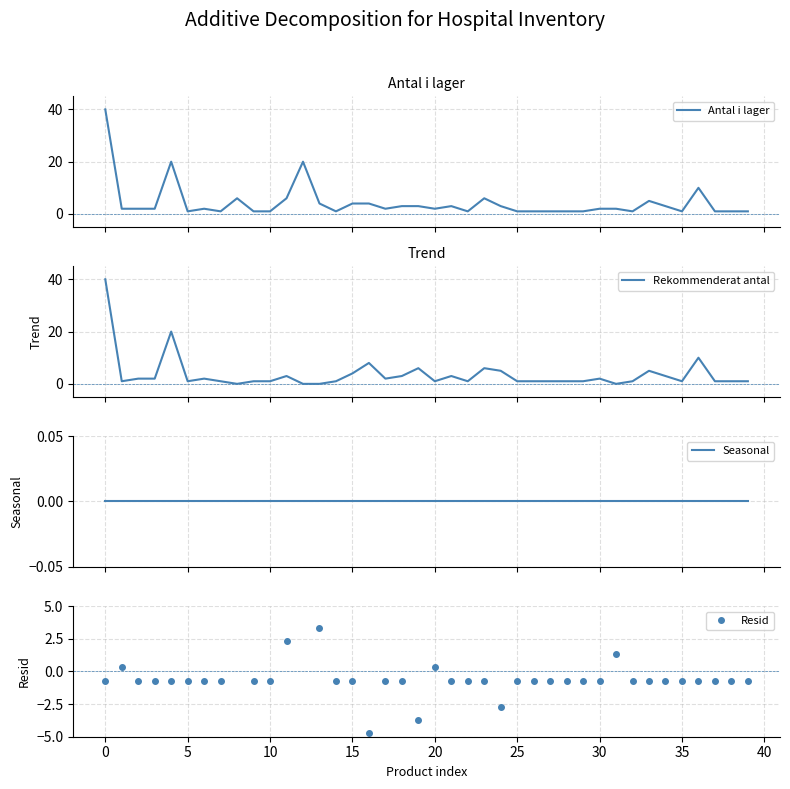

Reading right to left, extract all data points from this chart.

Antal i lager: 1.0	1.0	1.0	10.0	1.0	3.0	5.0	1.0	2.0	2.0	1.0	1.0	1.0	1.0	1.0	3.0	6.0	1.0	3.0	2.0	3.0	3.0	2.0	4.0	4.0	1.0	4.0	20.0	6.0	1.0	1.0	6.0	1.0	2.0	1.0	20.0	2.0	2.0	2.0	40.0
Rekommenderat antal: 1.0	1.0	1.0	10.0	1.0	3.0	5.0	1.0	0.0	2.0	1.0	1.0	1.0	1.0	1.0	5.0	6.0	1.0	3.0	1.0	6.0	3.0	2.0	8.0	4.0	1.0	0.0	0.0	3.0	1.0	1.0	0.0	1.0	2.0	1.0	20.0	2.0	2.0	1.0	40.0
Seasonal: 0.0	0.0	0.0	0.0	0.0	0.0	0.0	0.0	0.0	0.0	0.0	0.0	0.0	0.0	0.0	0.0	0.0	0.0	0.0	0.0	0.0	0.0	0.0	0.0	0.0	0.0	0.0	0.0	0.0	0.0	0.0	0.0	0.0	0.0	0.0	0.0	0.0	0.0	0.0	0.0
Resid: -0.7	-0.7	-0.7	-0.7	-0.7	-0.7	-0.7	-0.7	1.3	-0.7	-0.7	-0.7	-0.7	-0.7	-0.7	-2.7	-0.7	-0.7	-0.7	0.3	-3.7	-0.7	-0.7	-4.7	-0.7	-0.7	3.3	19.3	2.3	-0.7	-0.7	5.3	-0.7	-0.7	-0.7	-0.7	-0.7	-0.7	0.3	-0.7